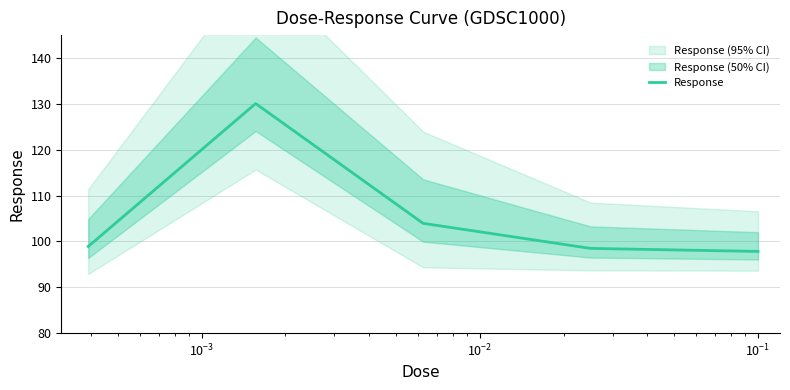

True or false: the data has more than 0 interior local peaks.

True